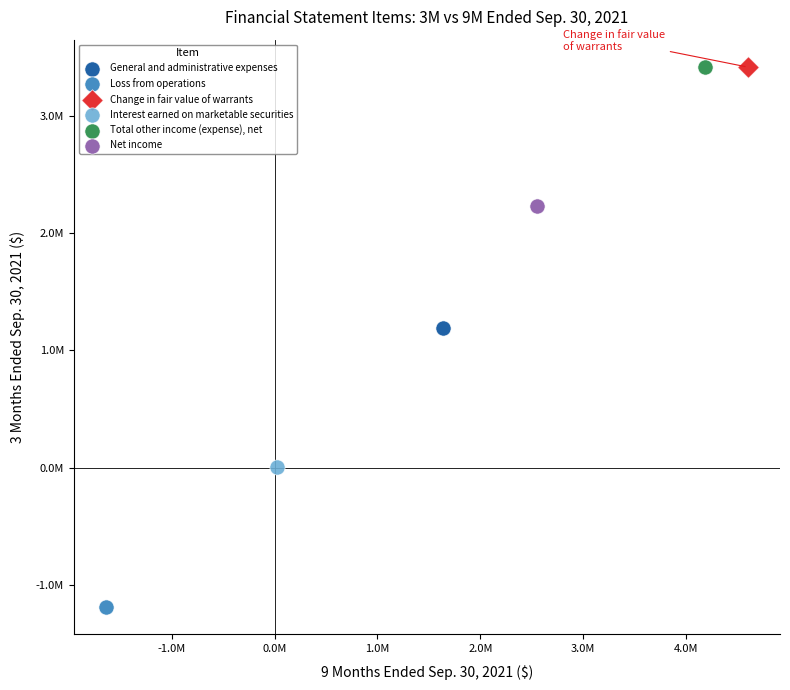

What are all the series names shown in the legend?

General and administrative expenses, Loss from operations, Change in fair value of warrants, Interest earned on marketable securities, Total other income (expense), net, Net income